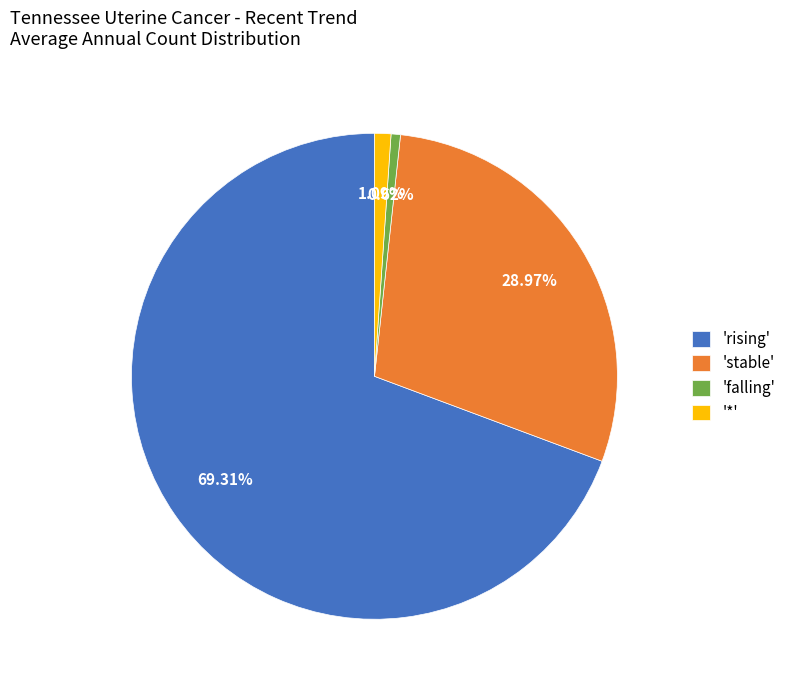

What is the majority slice?

'rising'